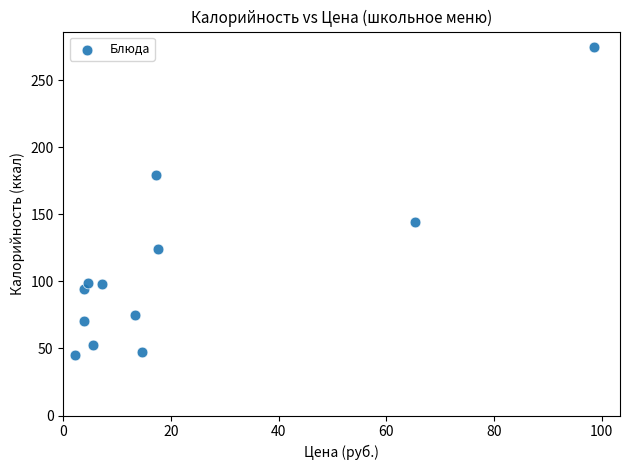

What is the range of X values (max minus min)?

96.4